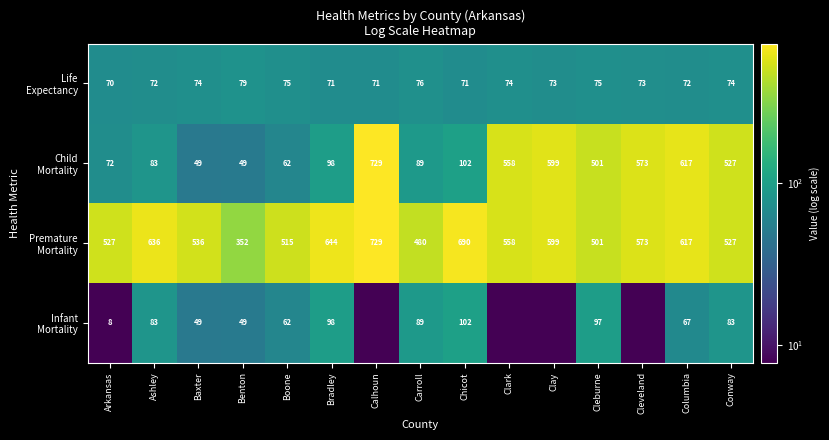

What is the difference between the highest and lowest values at Chicot?

619.0